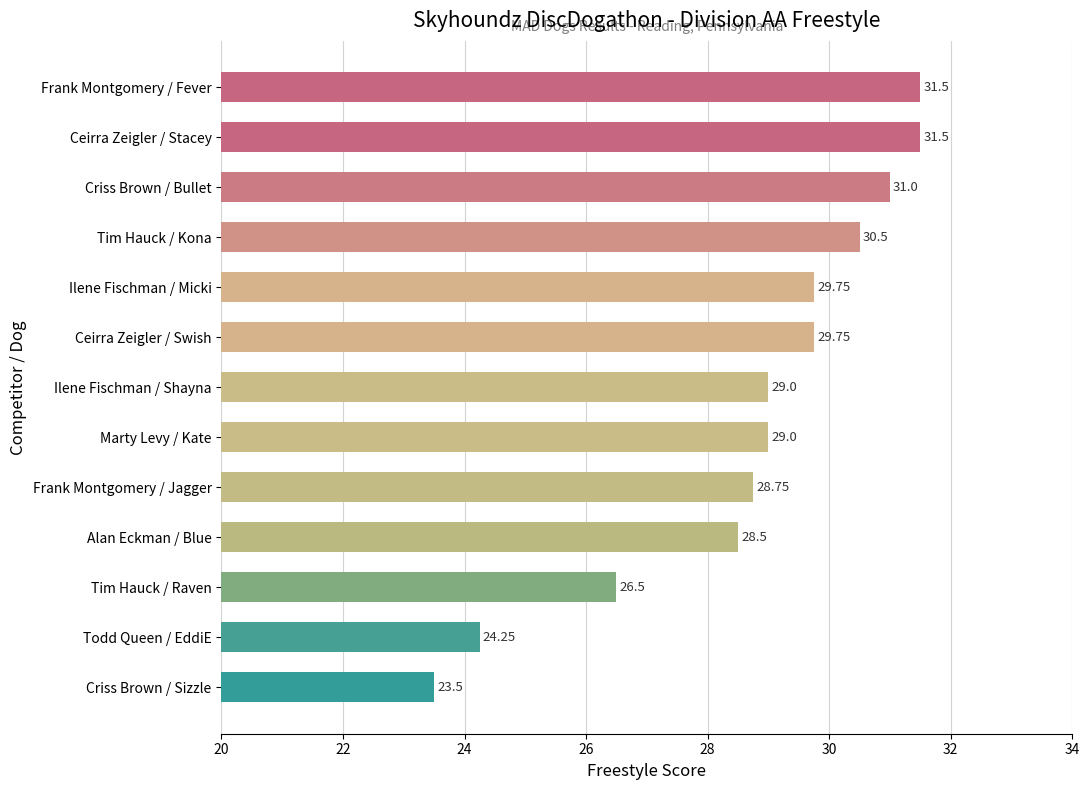

What is the average value?

28.7